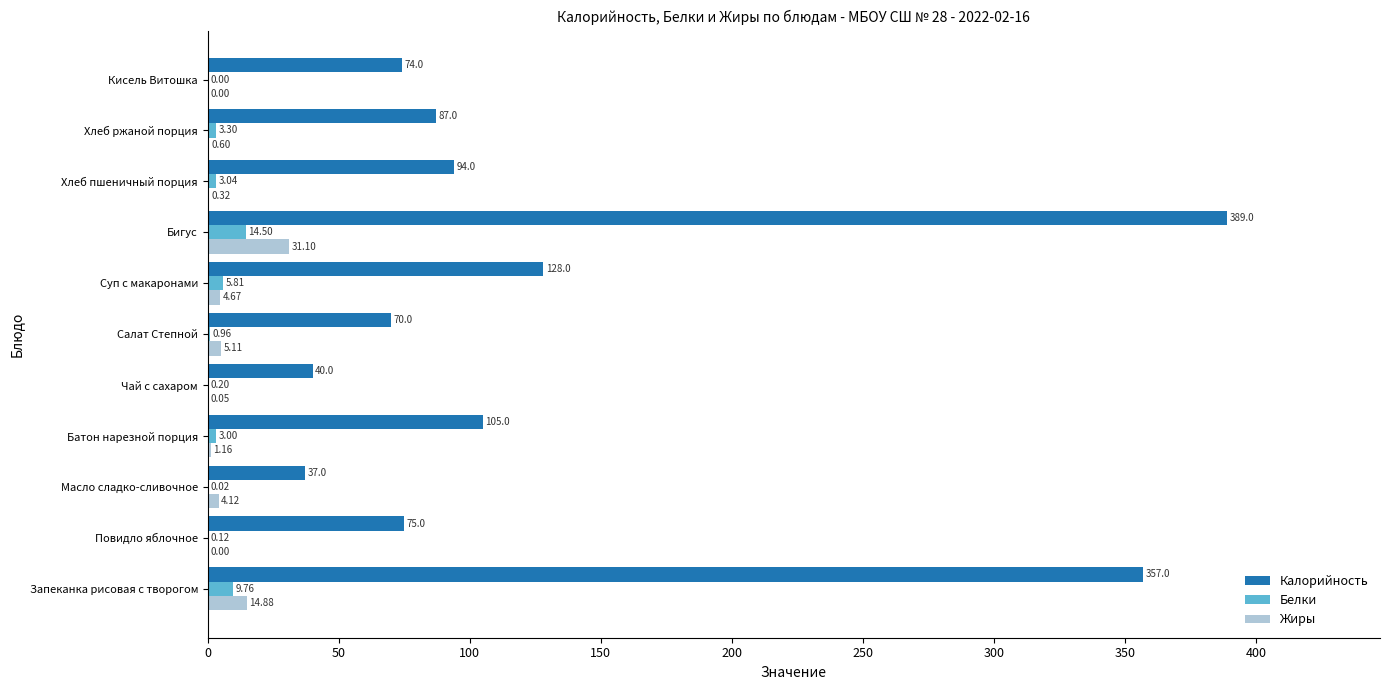

Where is Калорийность nearest to the value 213?

Суп с макаронами